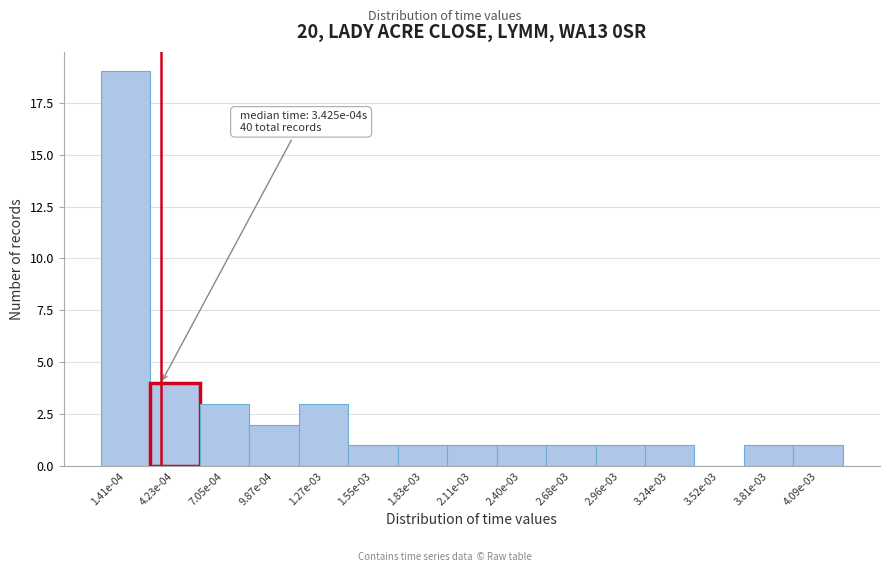

Reading left to right, what are all the values shown in this chart?

1.41e-04=19	4.23e-04=4	7.05e-04=3	9.87e-04=2	1.27e-03=3	1.55e-03=1	1.83e-03=1	2.11e-03=1	2.40e-03=1	2.68e-03=1	2.96e-03=1	3.24e-03=1	3.52e-03=0	3.81e-03=1	4.09e-03=1